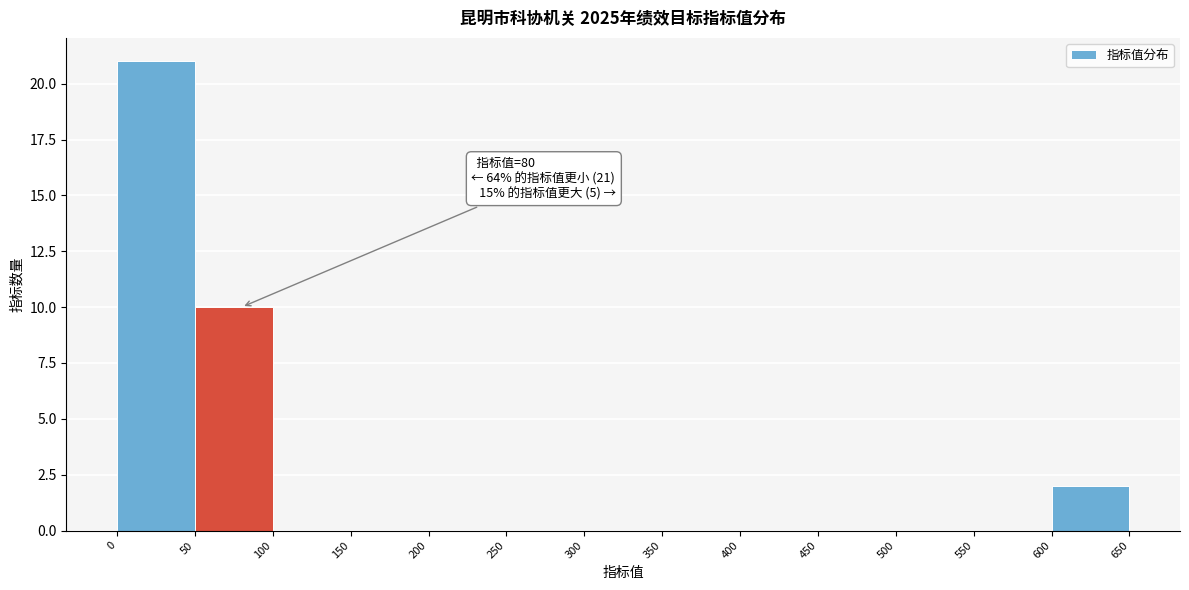

Which range on the x-axis has the tallest bar?

0 to 50